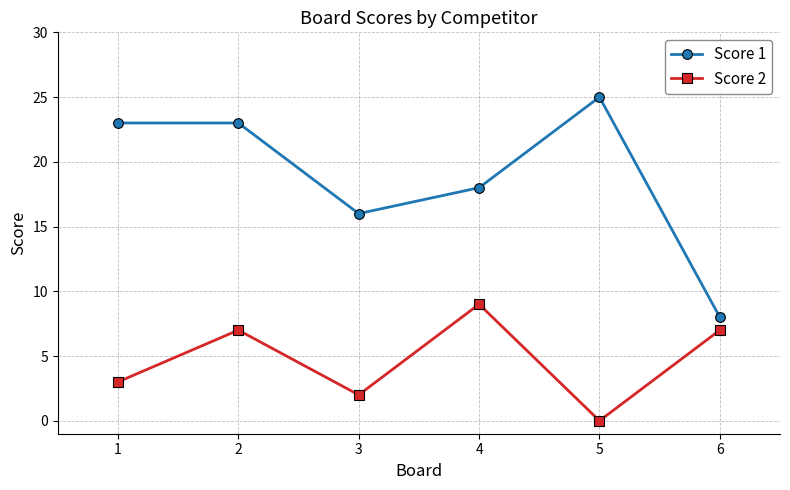

What is the spread (max minus min) of values at 4?

9